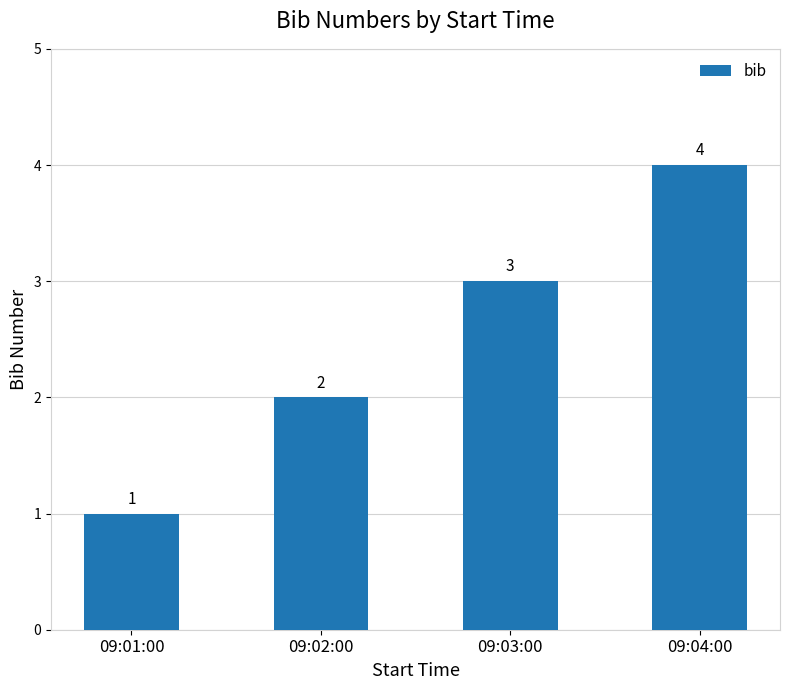

What is the difference between the second highest and second lowest values?

1